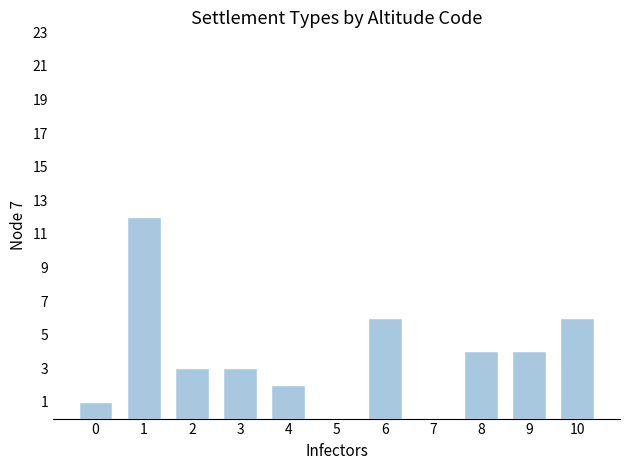

Between 2 and 8, which is larger?

8